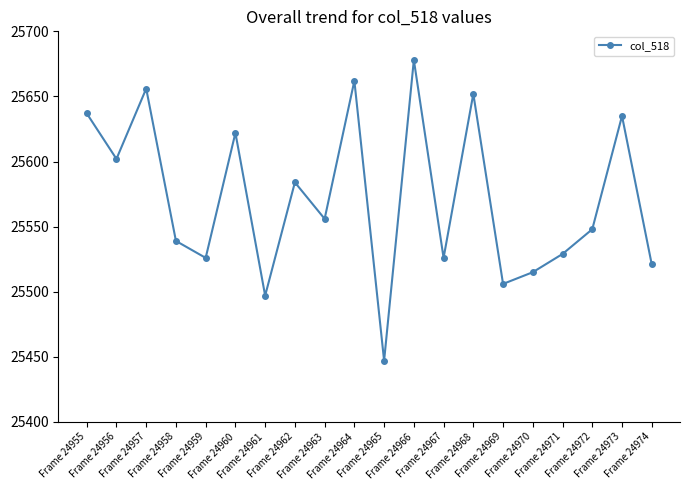

Does the chart display data point markers on the line(s)?

Yes